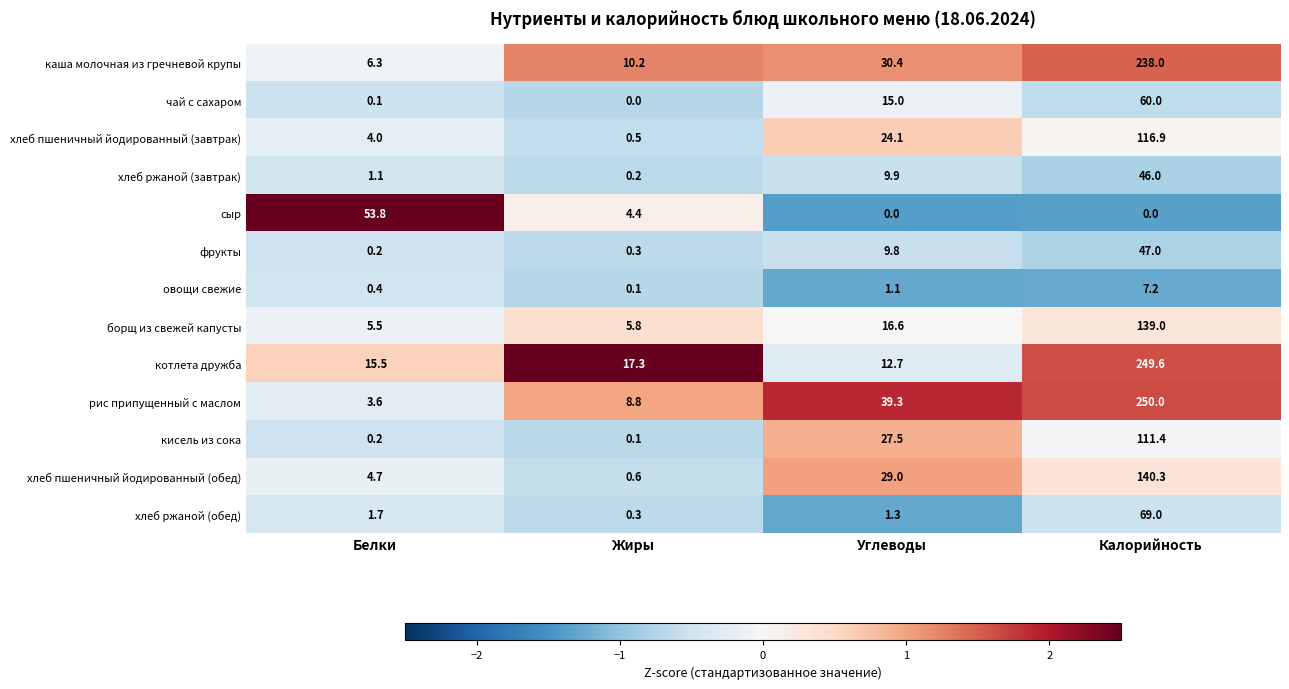

At which label does фрукты first exceed 9?

Углеводы